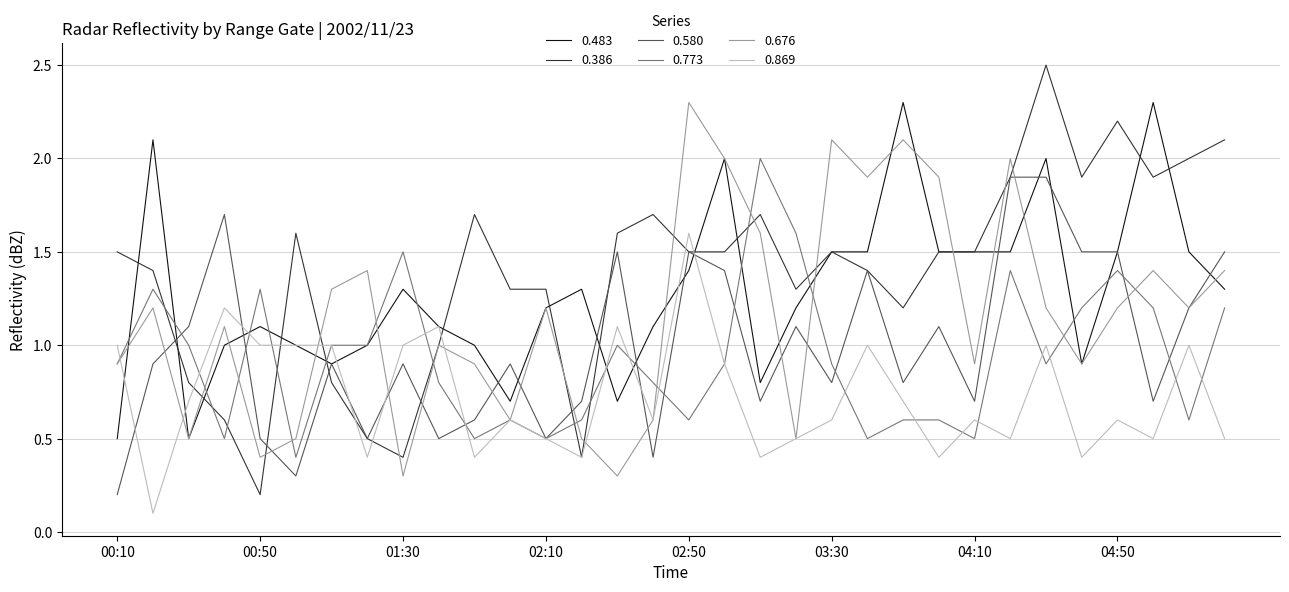

Is this an area chart (filled region under the line)?

No